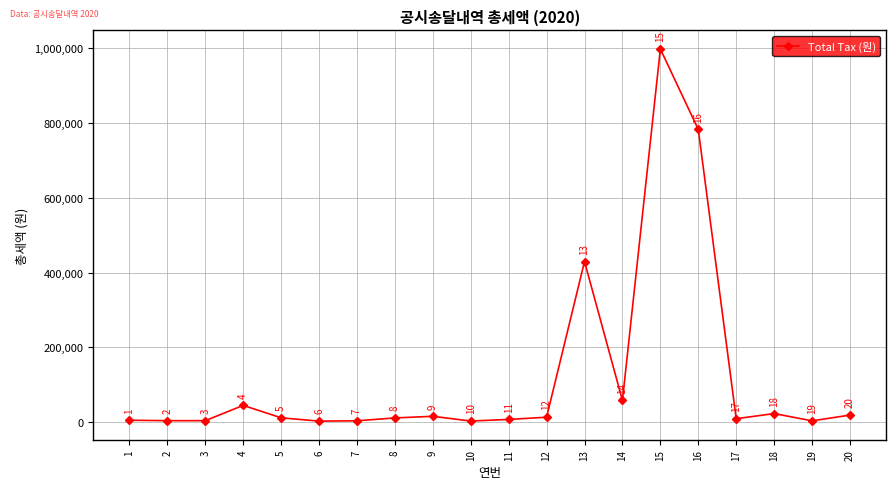

Which category has the lowest value across all series?

6